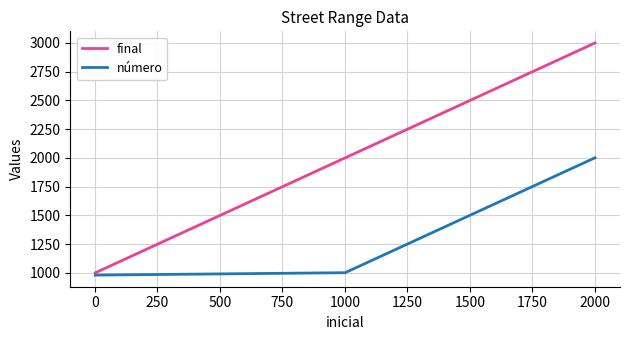

How many lines are shown in the chart?

2